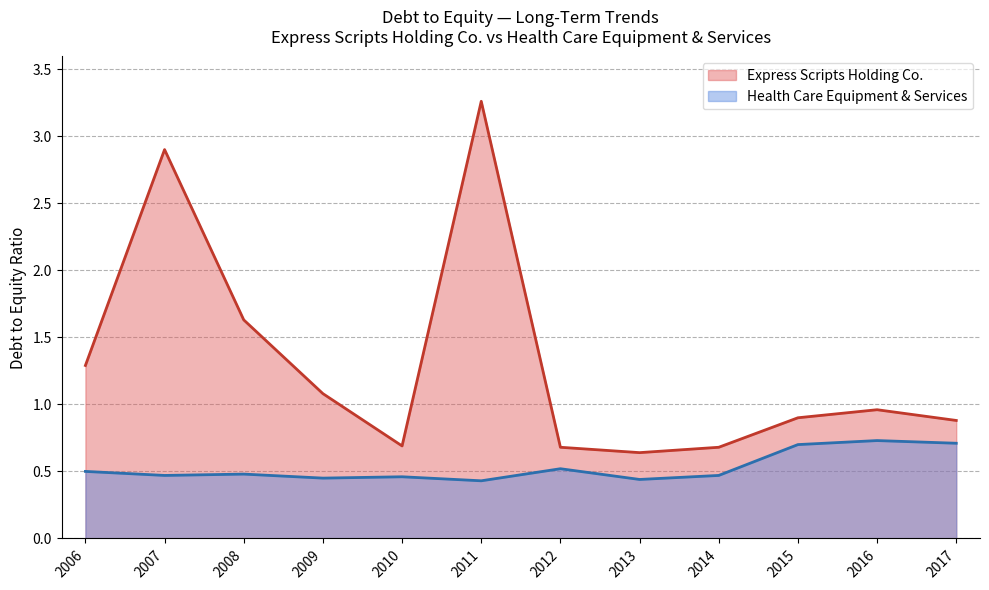

At 2006, list the series in order from largest to smallest.

Express Scripts Holding Co., Health Care Equipment & Services